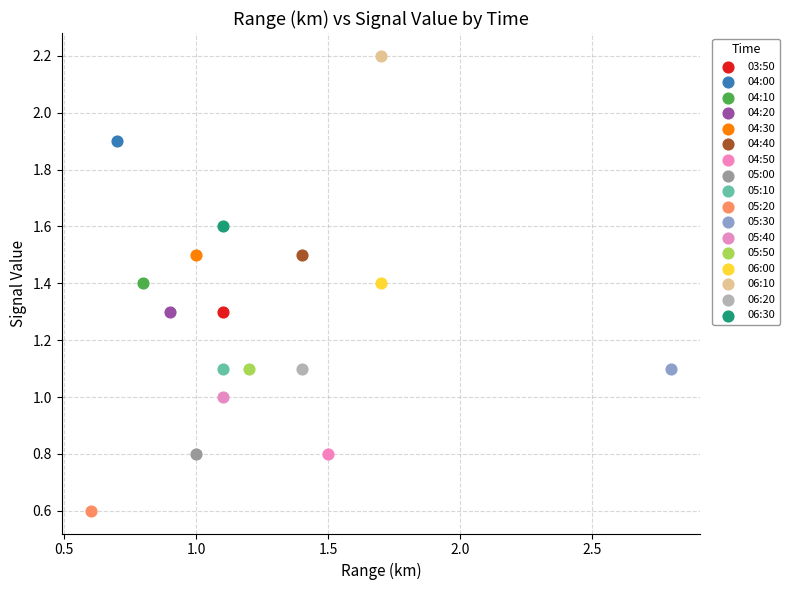

Which series reaches the minimum Y coordinate?

05:20